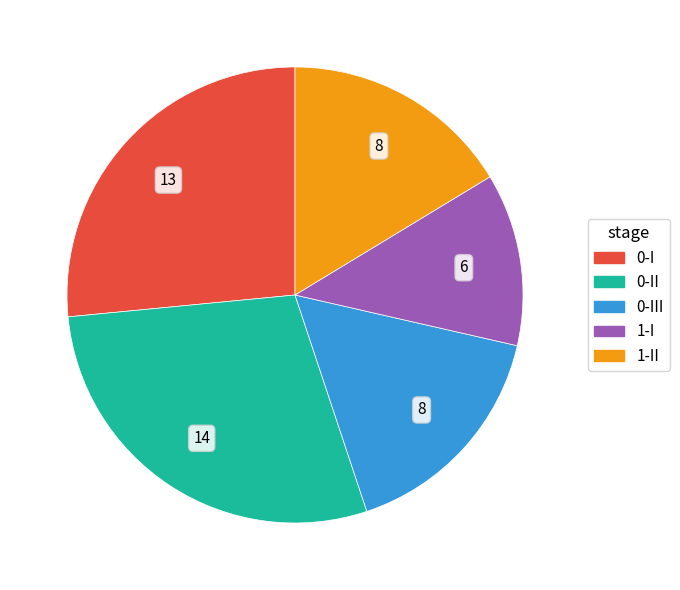

Is there any slice that represents more than half of the pie?

No